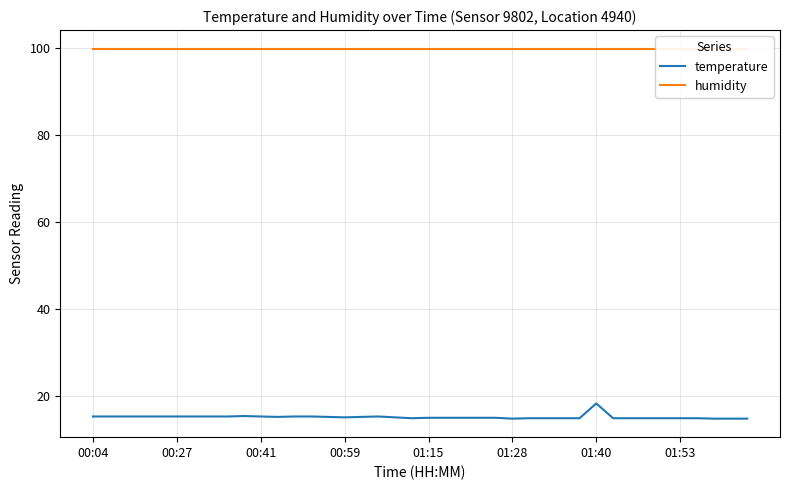

True or false: humidity has a value of 64.5 at 29.

False